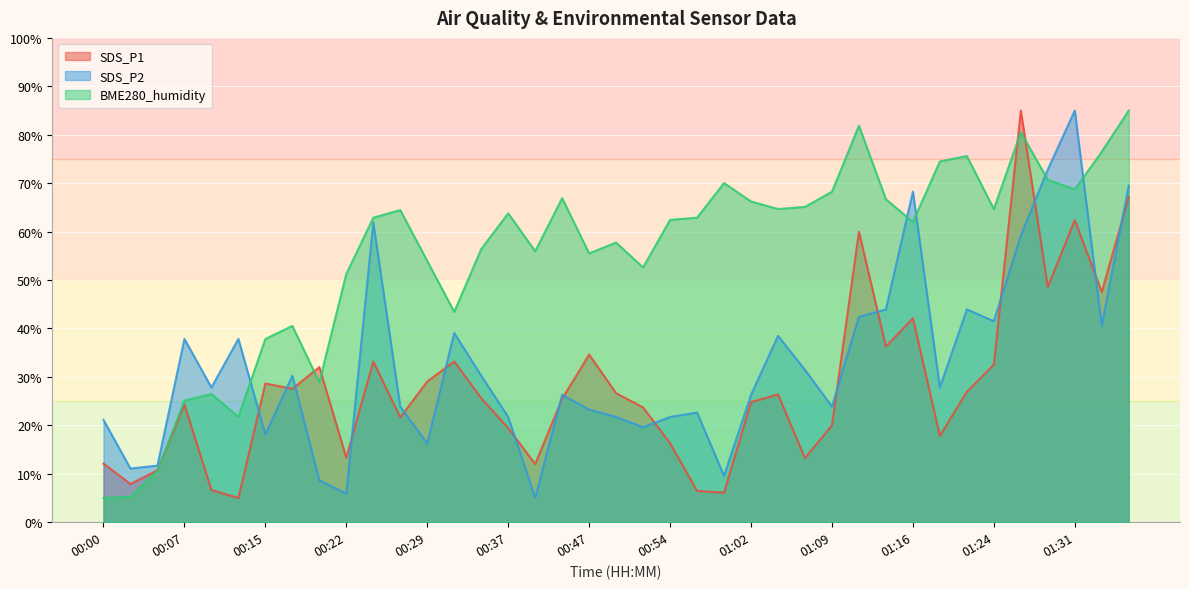

Between 00:50 and 00:17, which is larger?

00:17